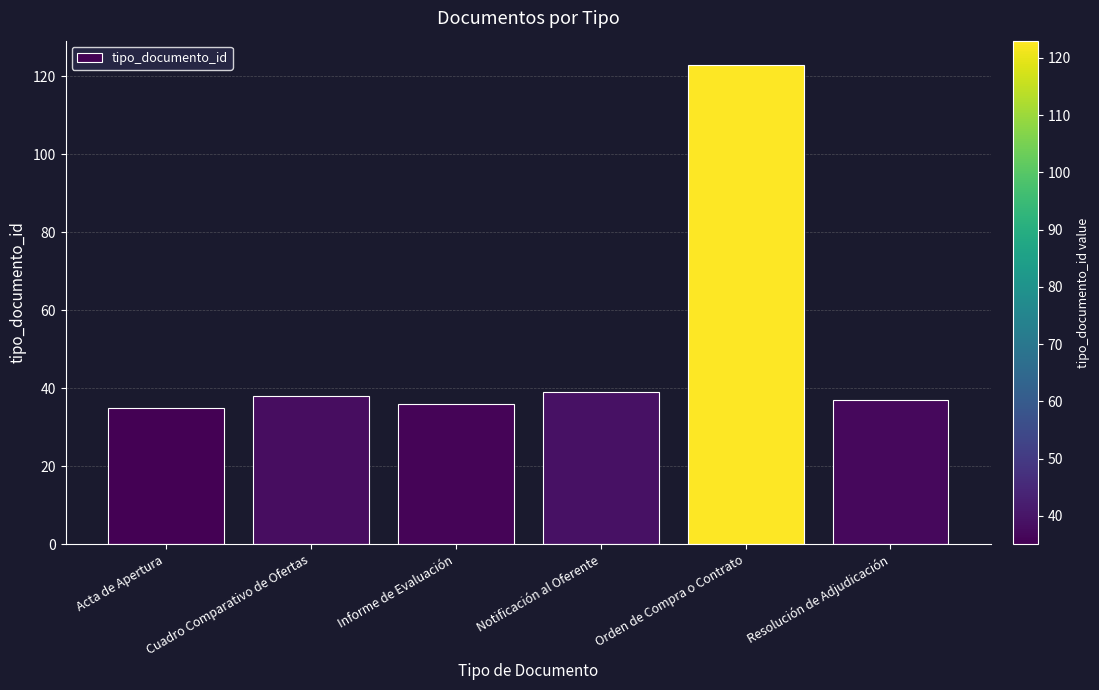

Reading left to right, what are all the values shown in this chart?

35	38	36	39	123	37